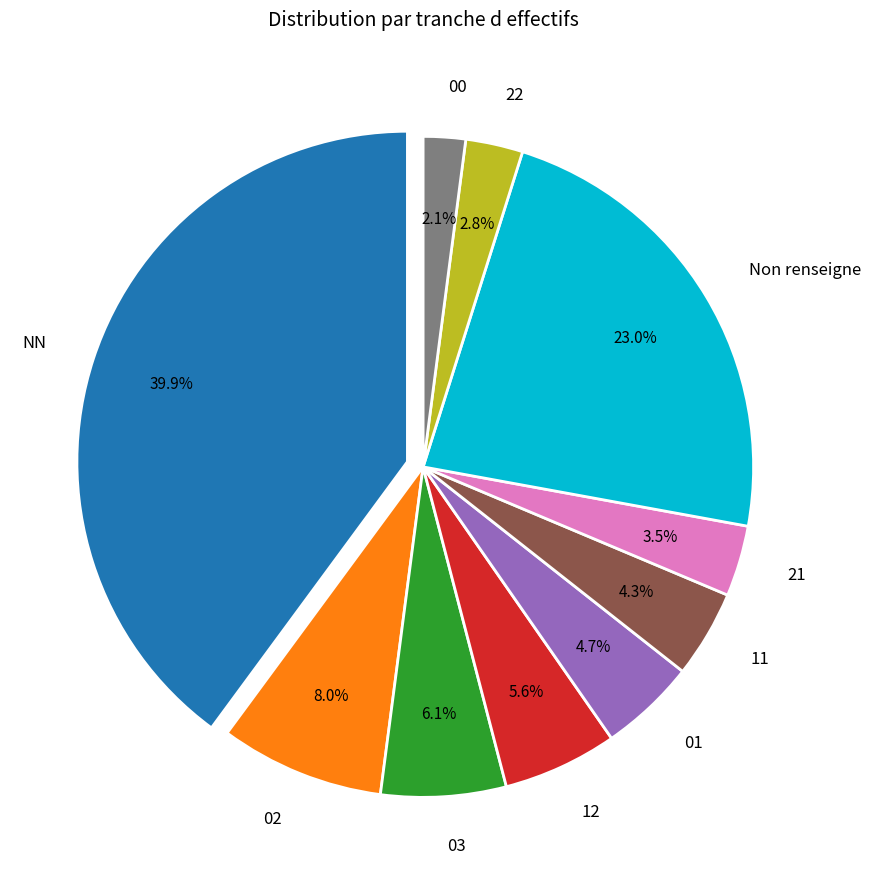

Combined, do 01 and 03 account for over 50%?

No